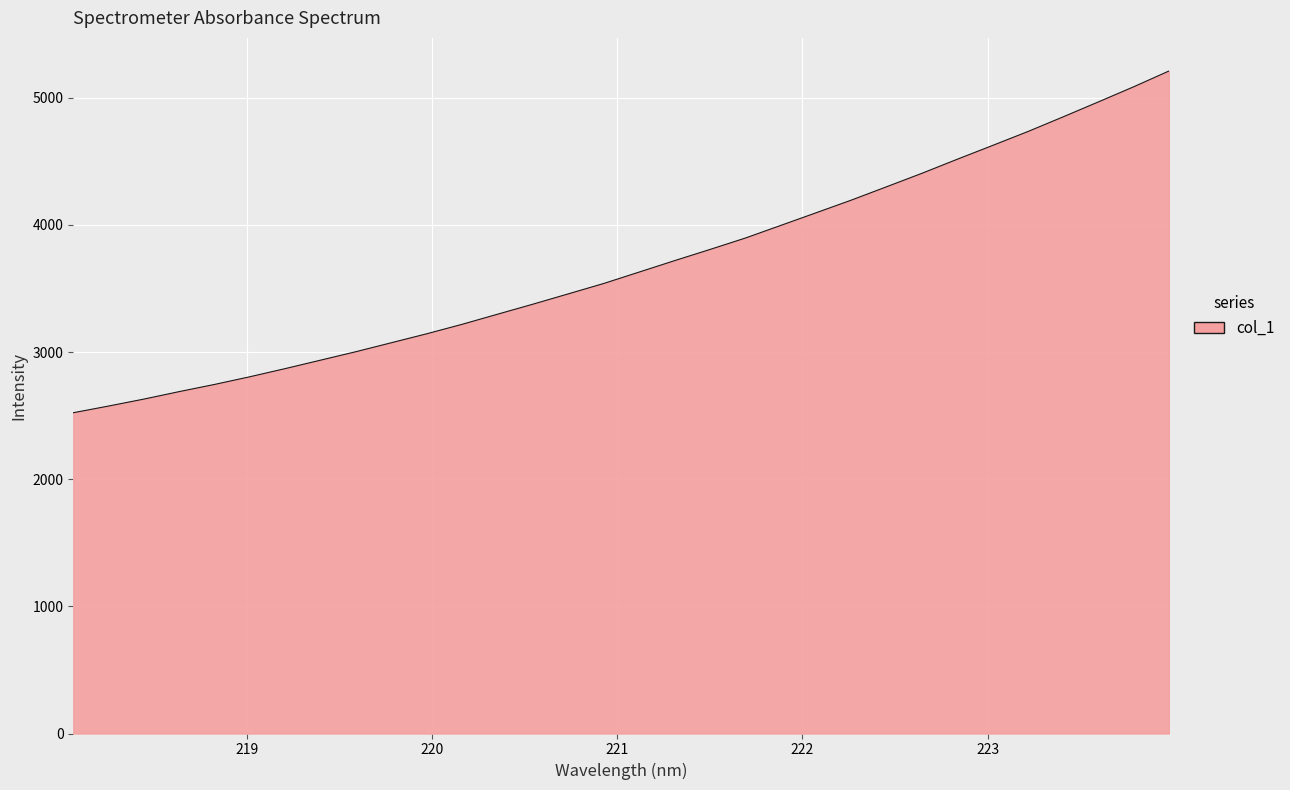

What is the minimum value shown in the chart?

2523.3